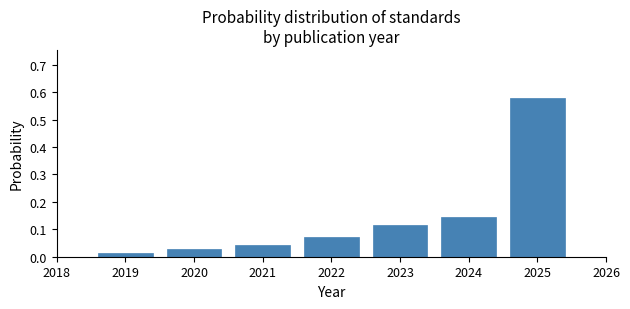

Over which range of the x-axis is the bar tallest?

2024.5 to 2025.5